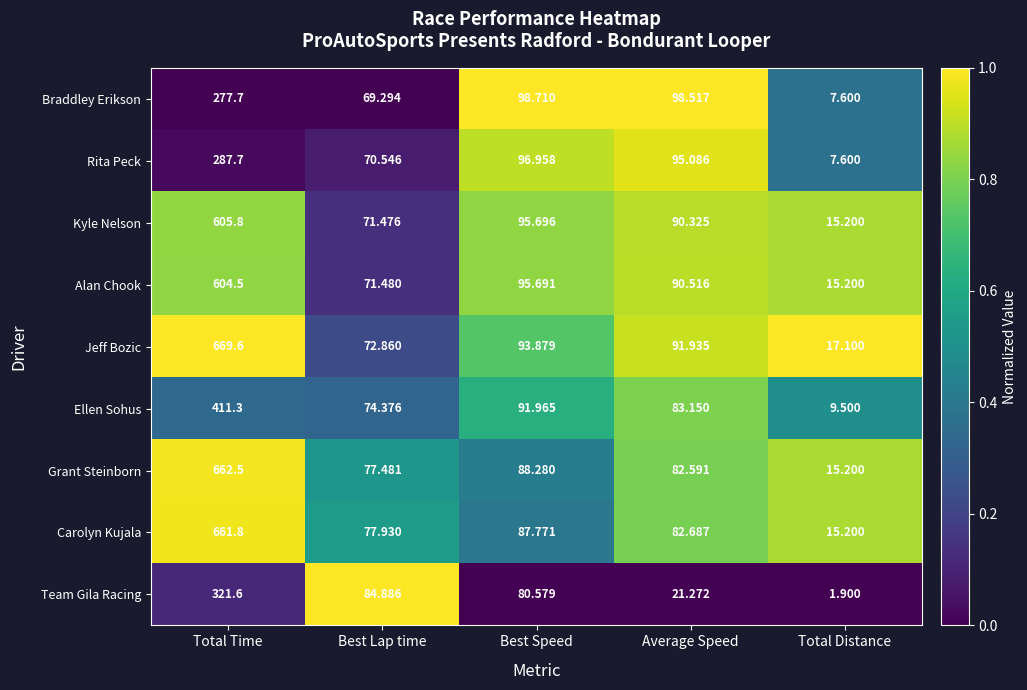

Count the number of categories in the chart.

5